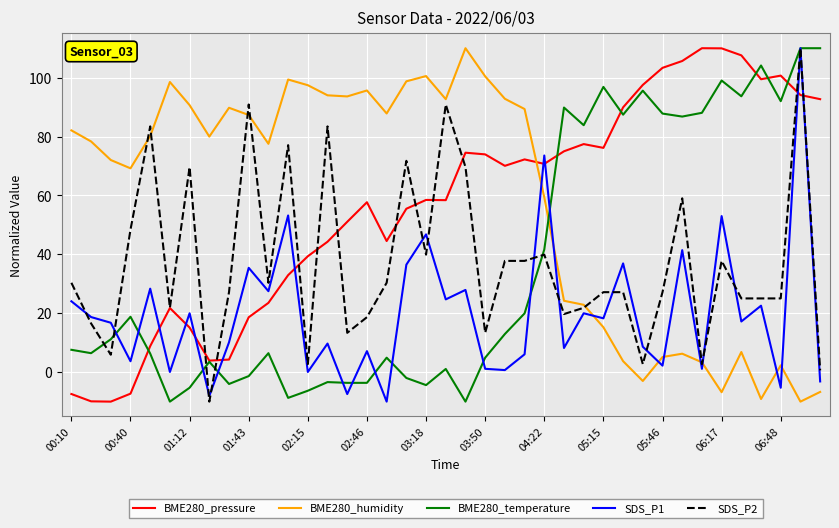

What is the highest value of the BME280_temperature series?

110.0